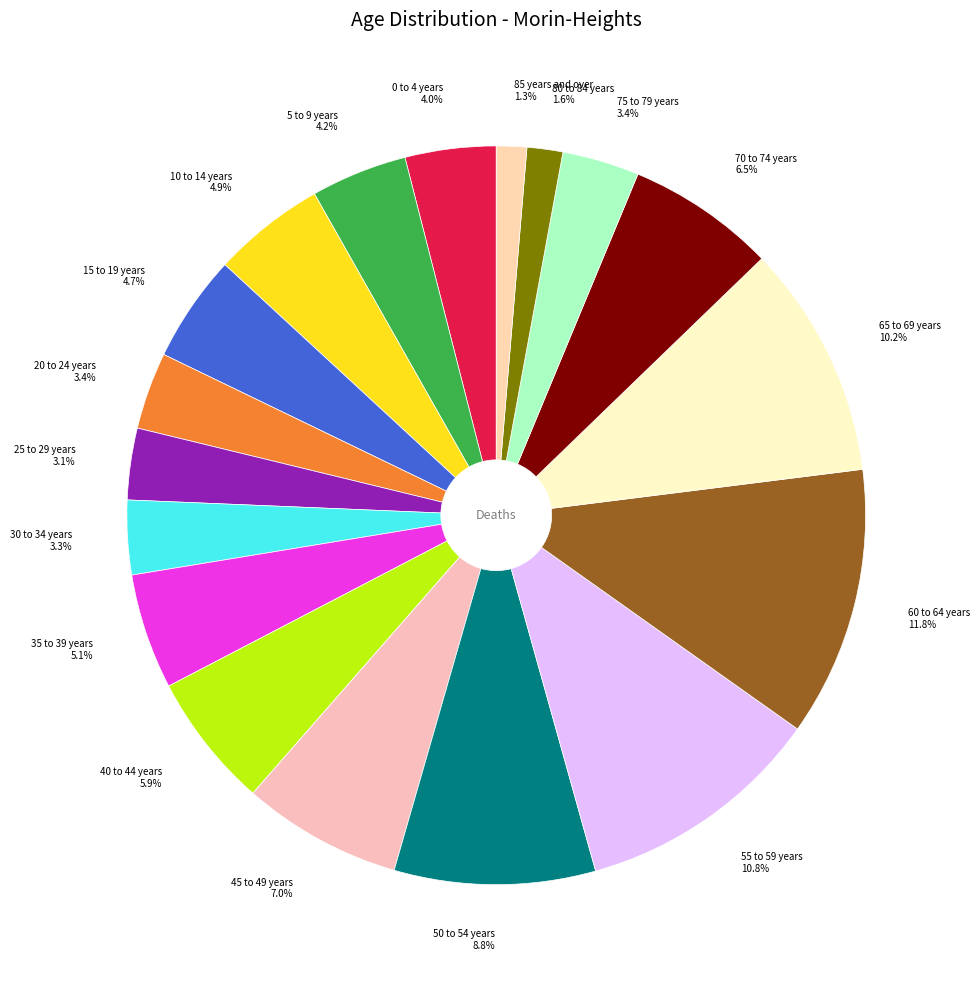

Count the number of slices in the pie.

18